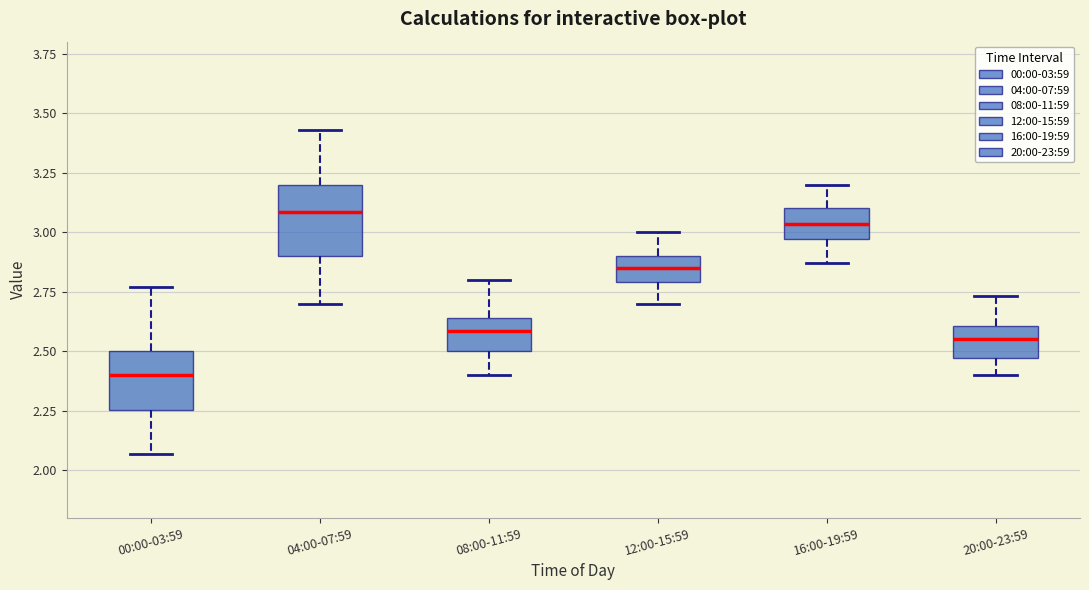

Which box's median line is the lowest?

00:00-03:59